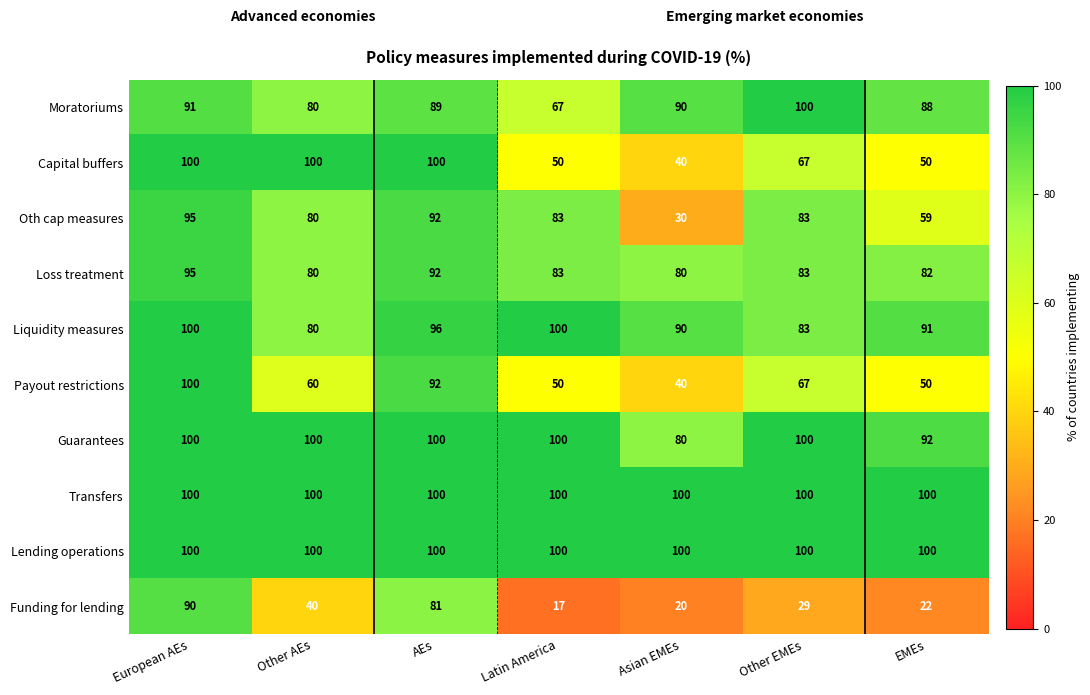

At how many categories does at least one series exceed 31?

7